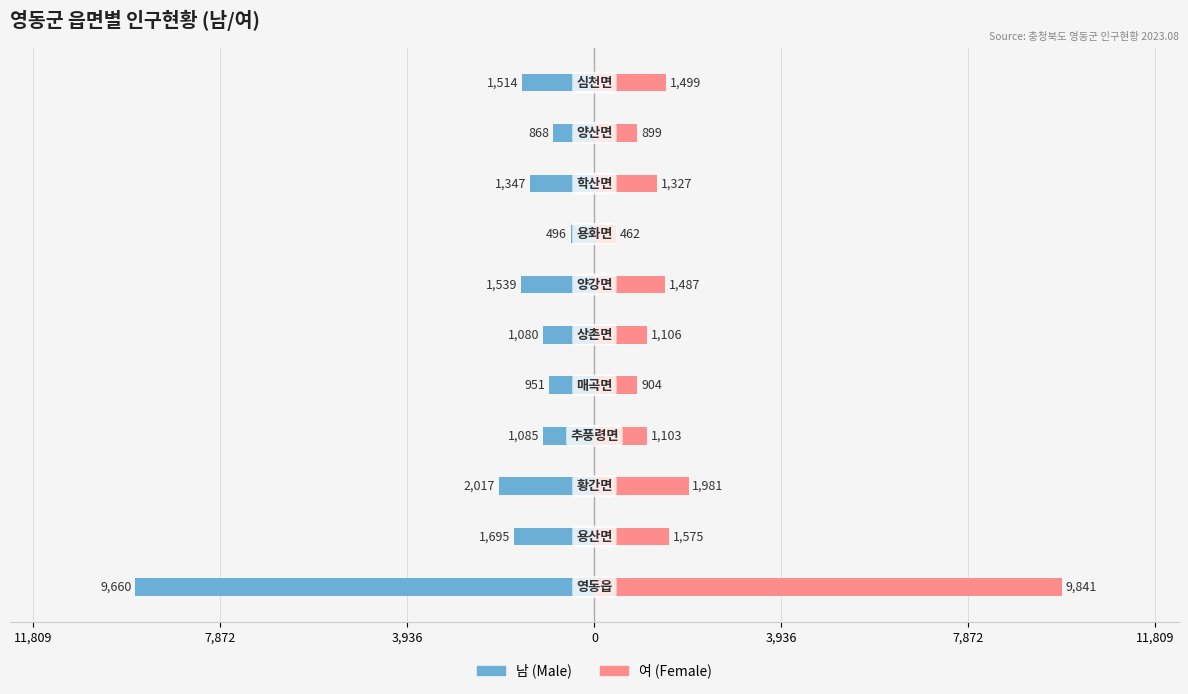

What are all the series names shown in the legend?

남 (Male), 여 (Female)